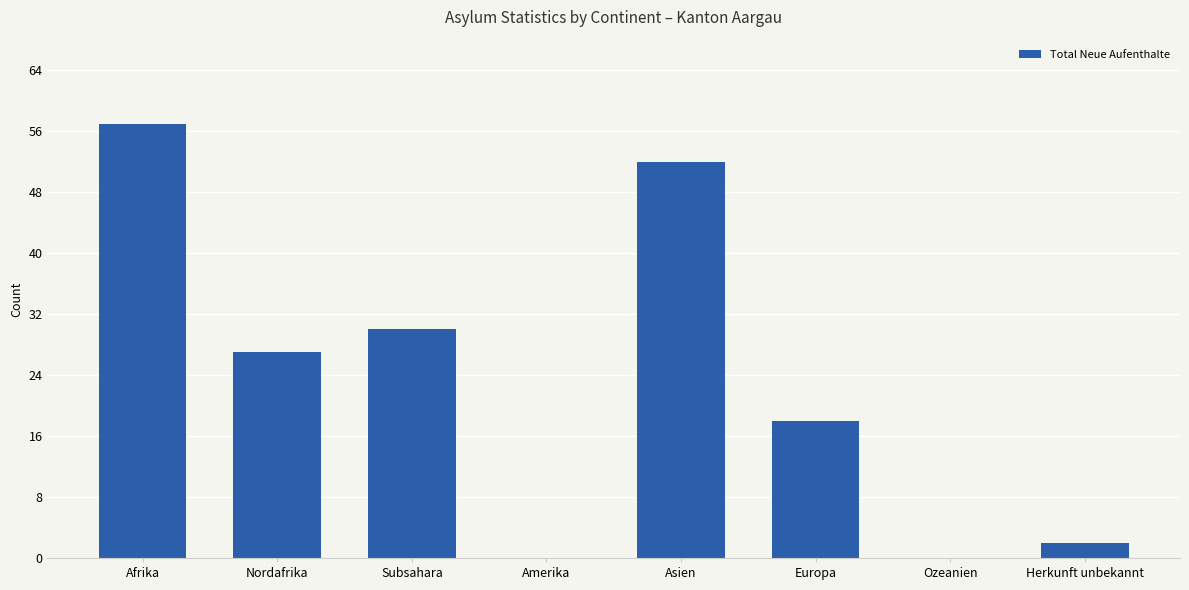

Which category has the highest value across all series?

Afrika